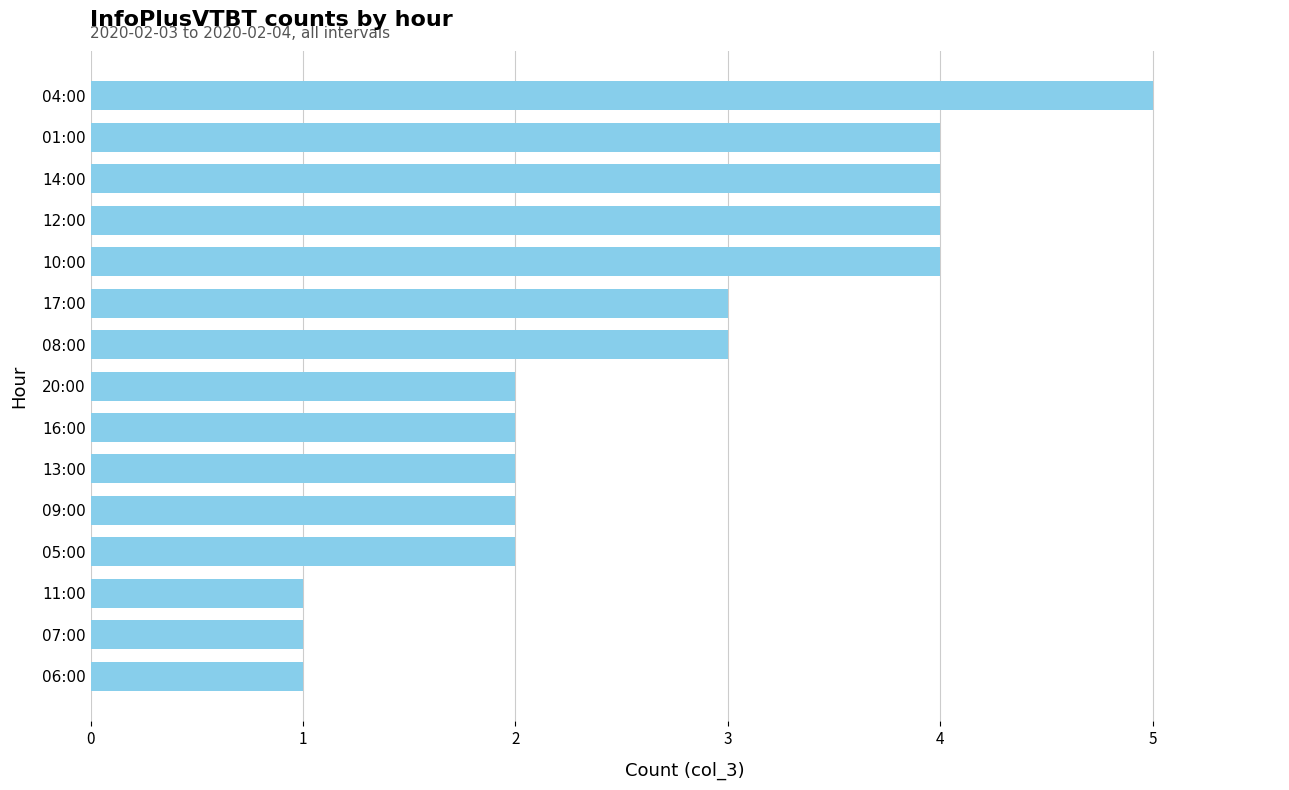

What is the maximum value shown in the chart?

5